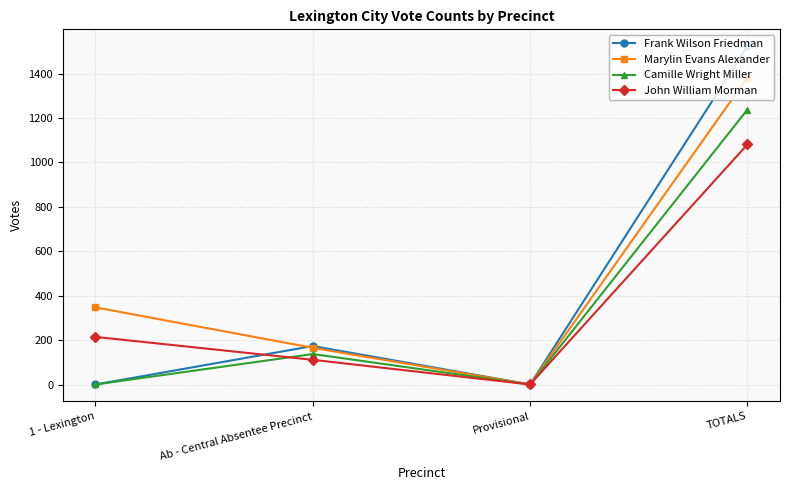

What value does the Marylin Evans Alexander series have at Ab - Central Absentee Precinct?

166